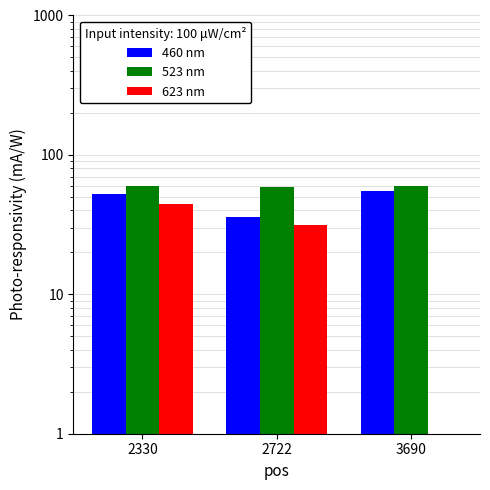

What is the difference between the maximum and minimum values in the 623 nm series?

44.8